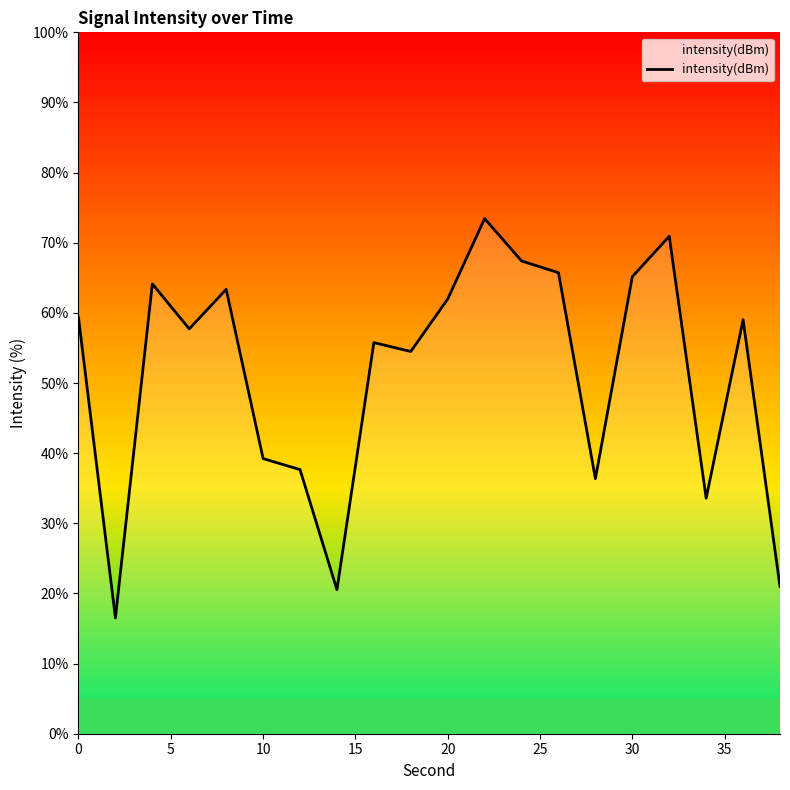

Does the chart display data point markers on the line(s)?

No